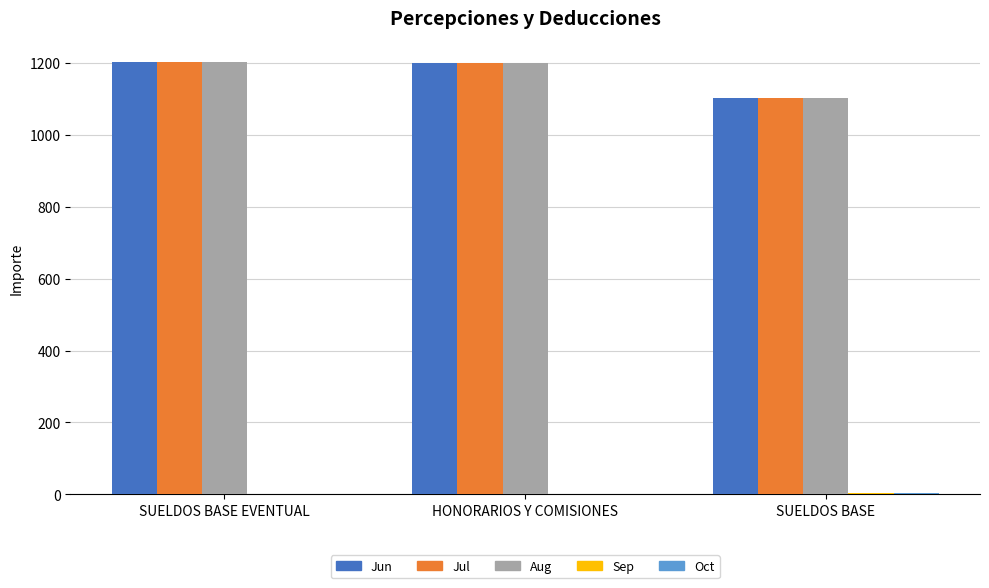

The value of Jun at HONORARIOS Y COMISIONES is 1201. True or false?

True